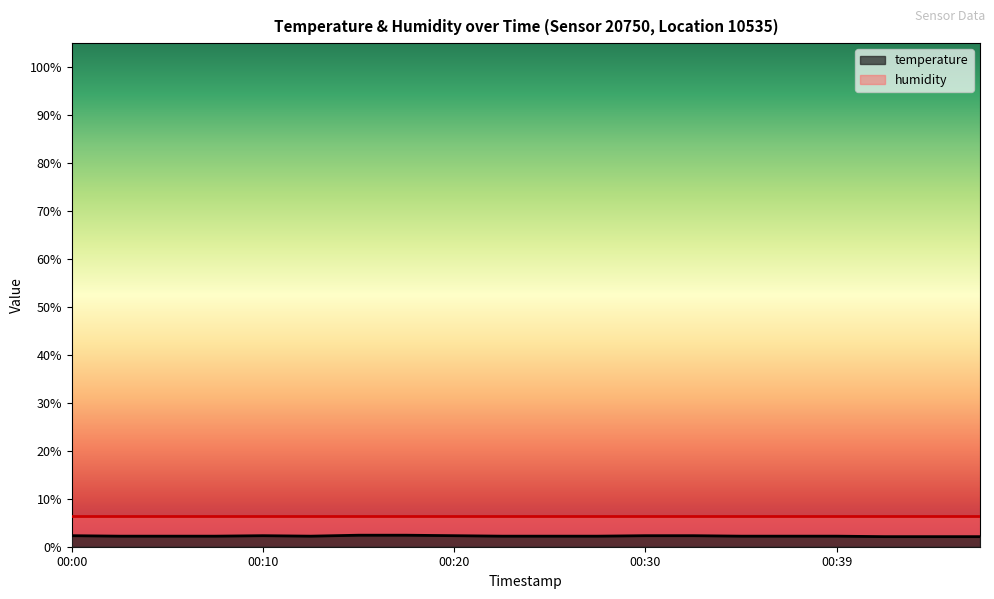

True or false: the data shows 1.1 at 00:42.

False